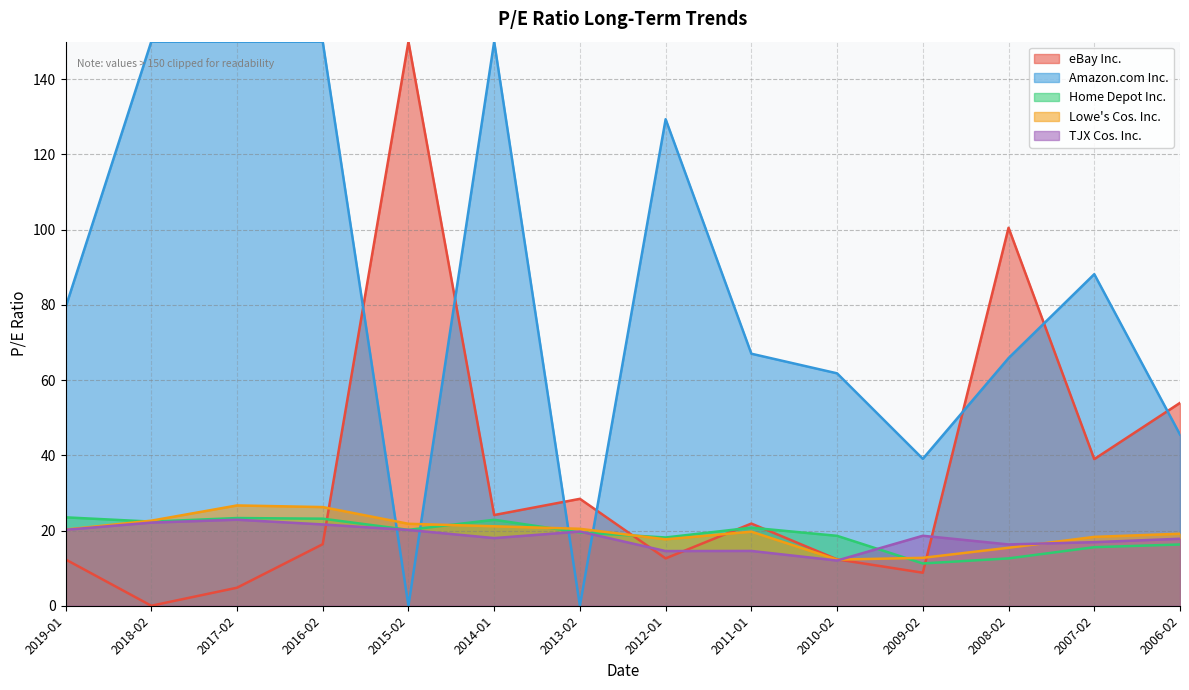

The value of Amazon.com Inc. at 2015-02 is -61.7. True or false?

False